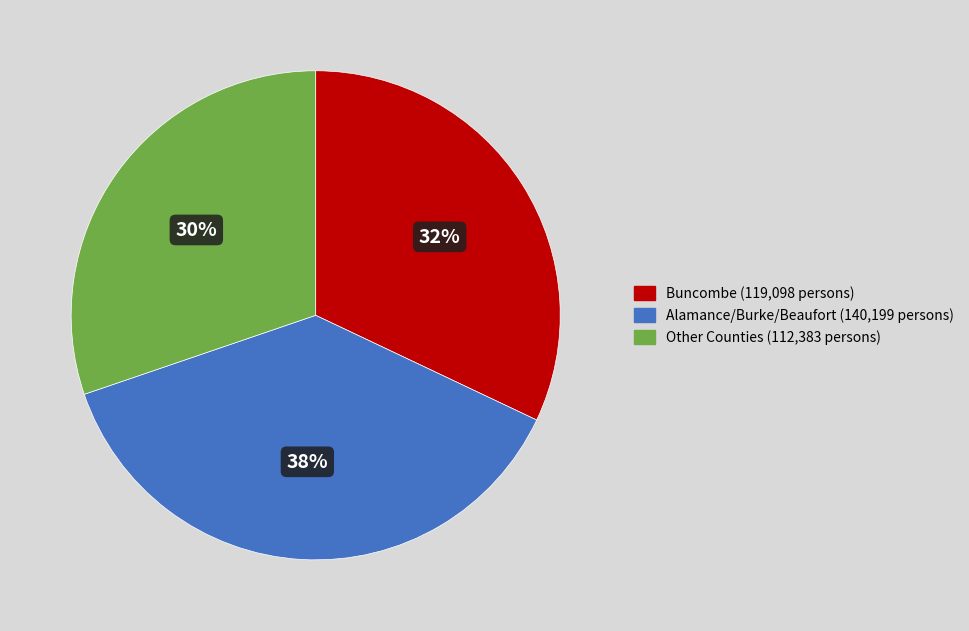

Is Other Counties (112,383 persons) the majority of the pie?

No